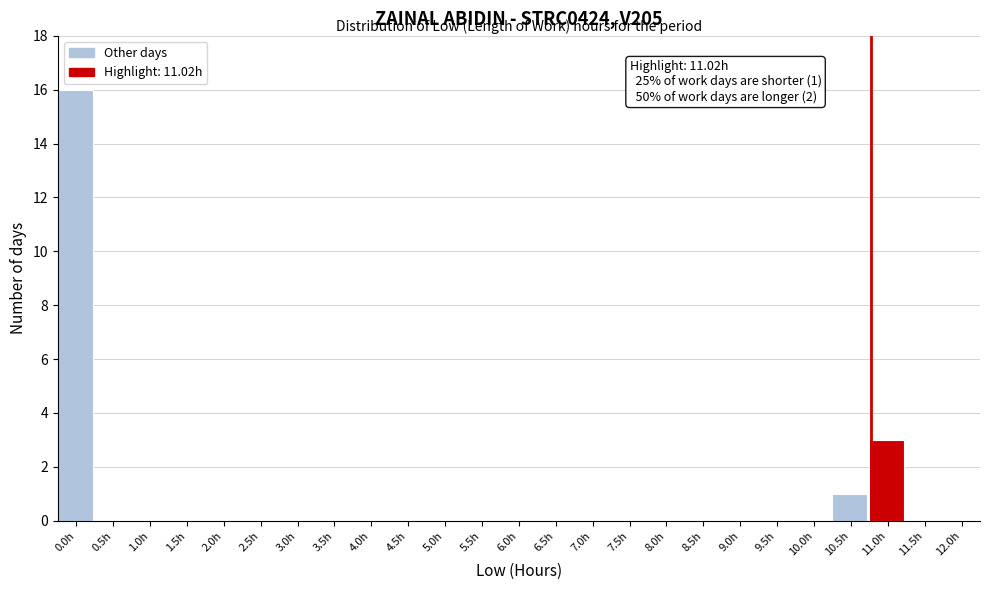

Reading left to right, what are all the values shown in this chart?

0.0h=16	0.5h=0	1.0h=0	1.5h=0	2.0h=0	2.5h=0	3.0h=0	3.5h=0	4.0h=0	4.5h=0	5.0h=0	5.5h=0	6.0h=0	6.5h=0	7.0h=0	7.5h=0	8.0h=0	8.5h=0	9.0h=0	9.5h=0	10.0h=0	10.5h=1	11.0h=3	11.5h=0	12.0h=0